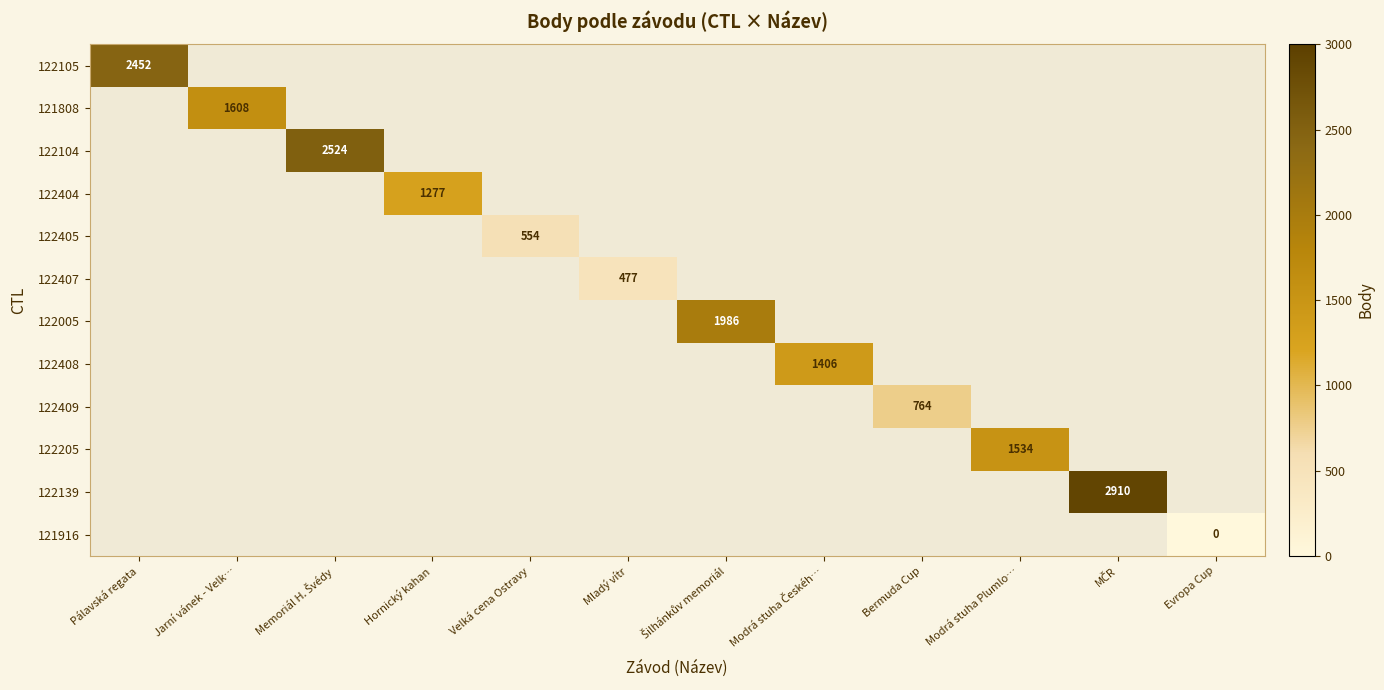

Which category has the highest value across all series?

MČR